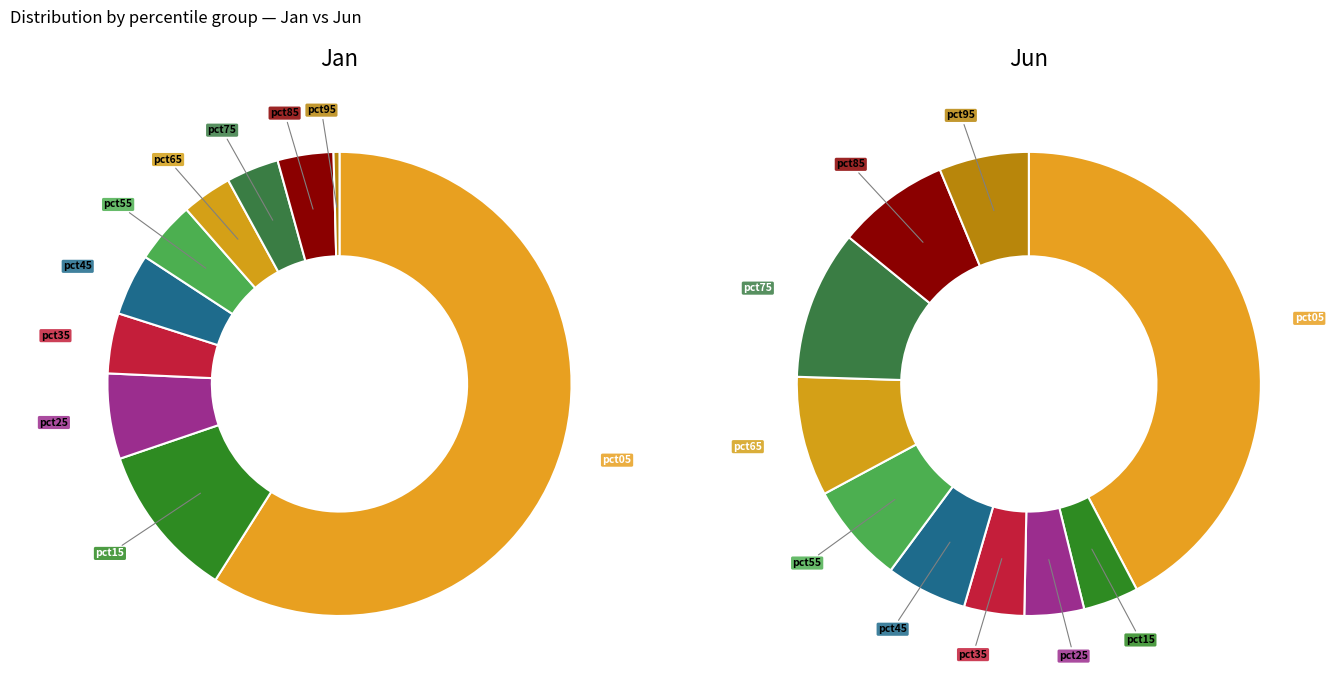

How many segments does this pie chart have?

10